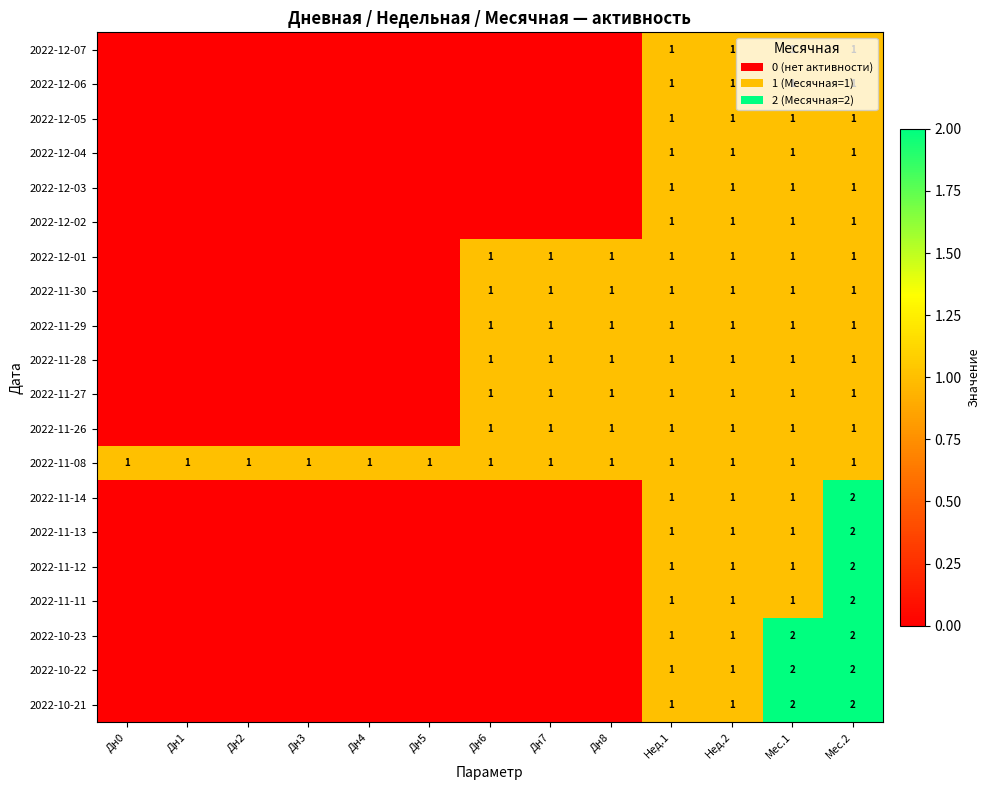

Is it true that 2022-11-28 equals 2 at Нед.1?

False